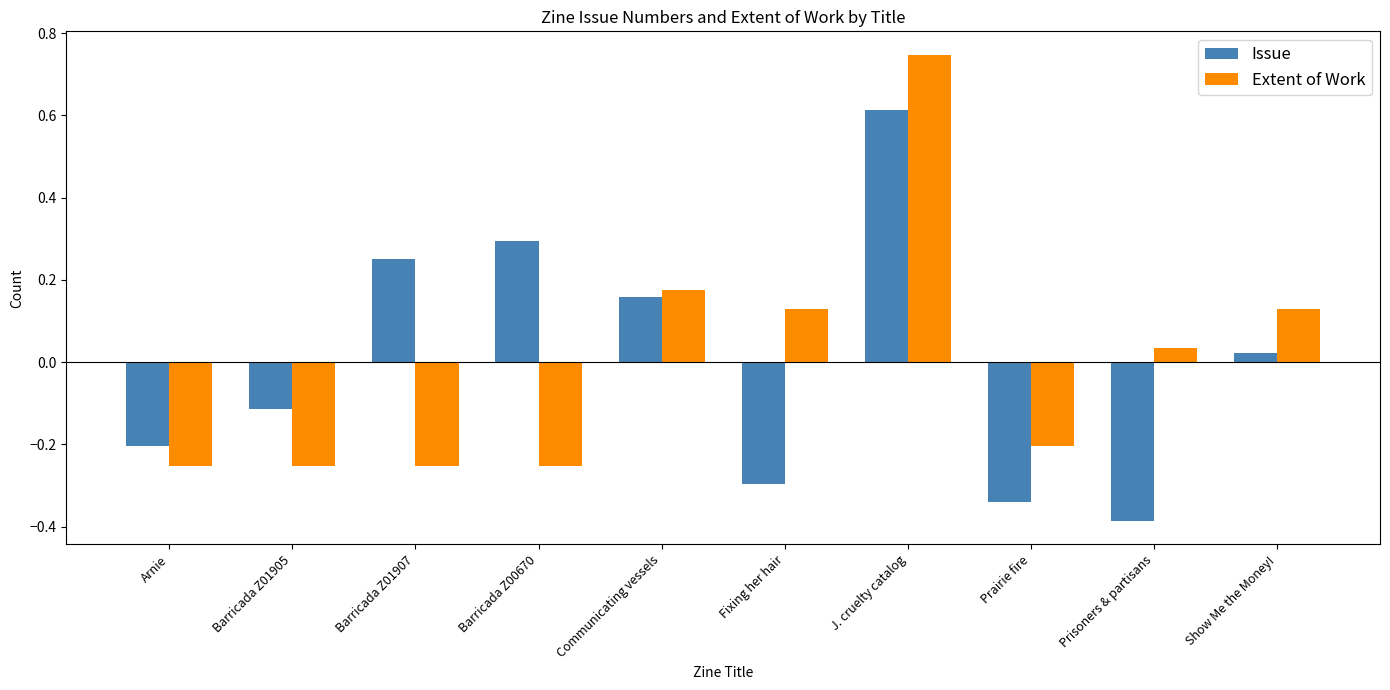

What are all the series names shown in the legend?

Issue, Extent of Work